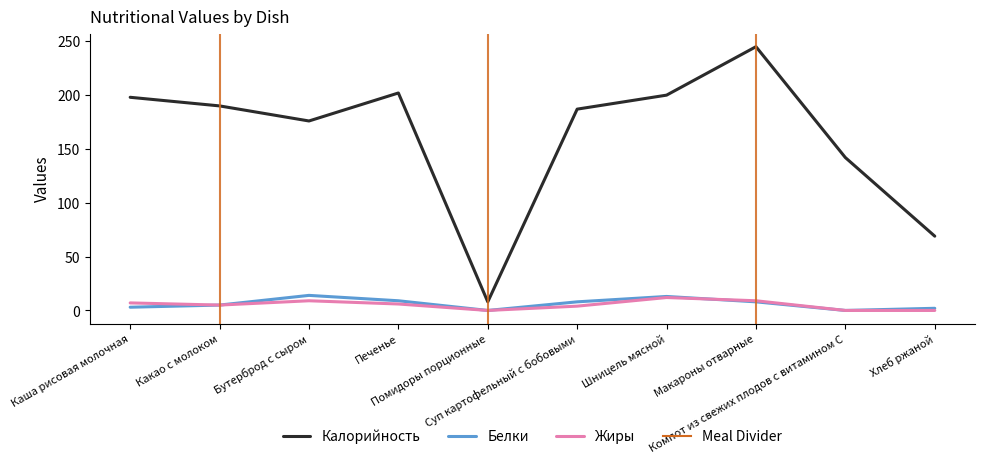

What is the maximum value shown in the chart?

245